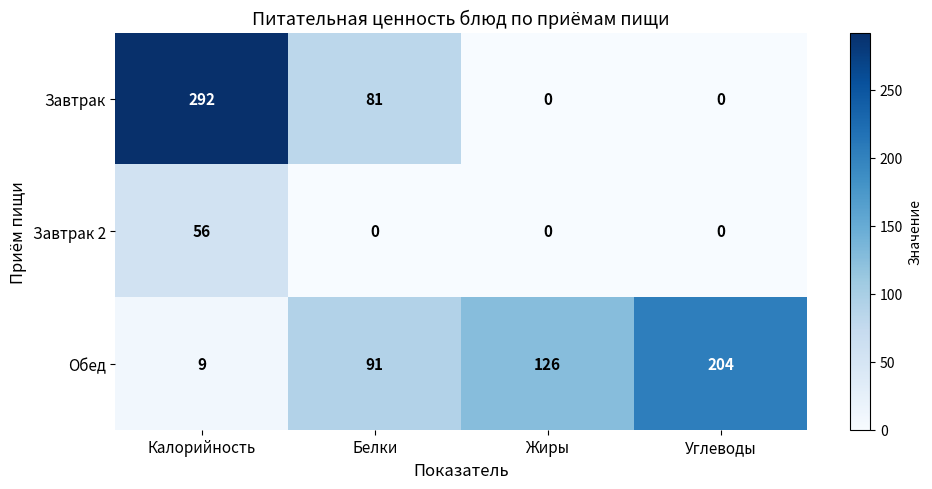

What is the difference between the highest and lowest values at Белки?

91